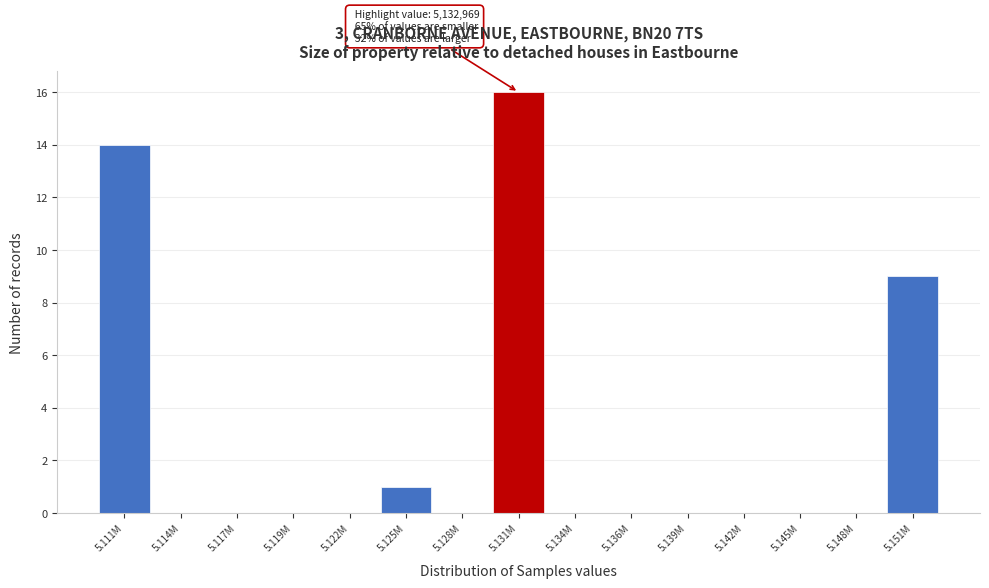

Reading left to right, list all the values displayed in this chart.

5.111M=14	5.114M=0	5.117M=0	5.119M=0	5.122M=0	5.125M=1	5.128M=0	5.131M=16	5.134M=0	5.136M=0	5.139M=0	5.142M=0	5.145M=0	5.148M=0	5.151M=9